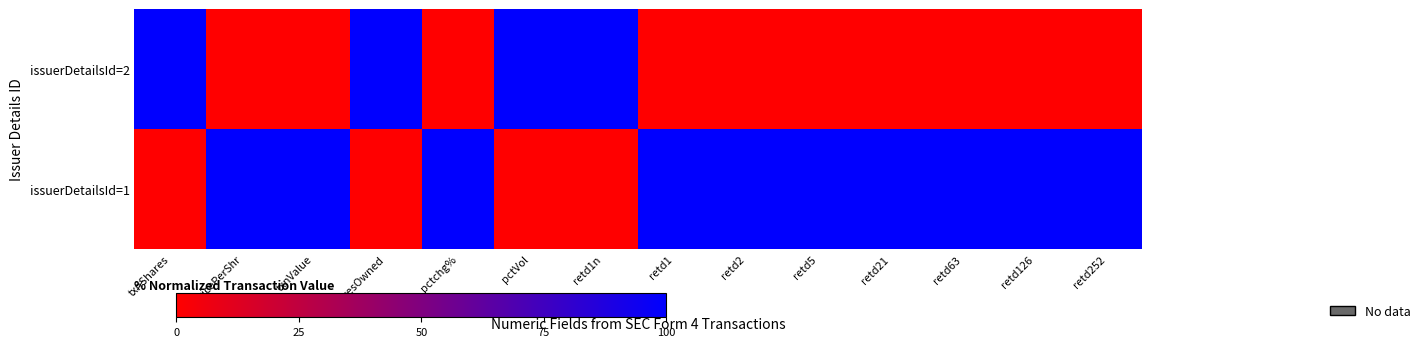

What is the total value across all series at retd5?

100